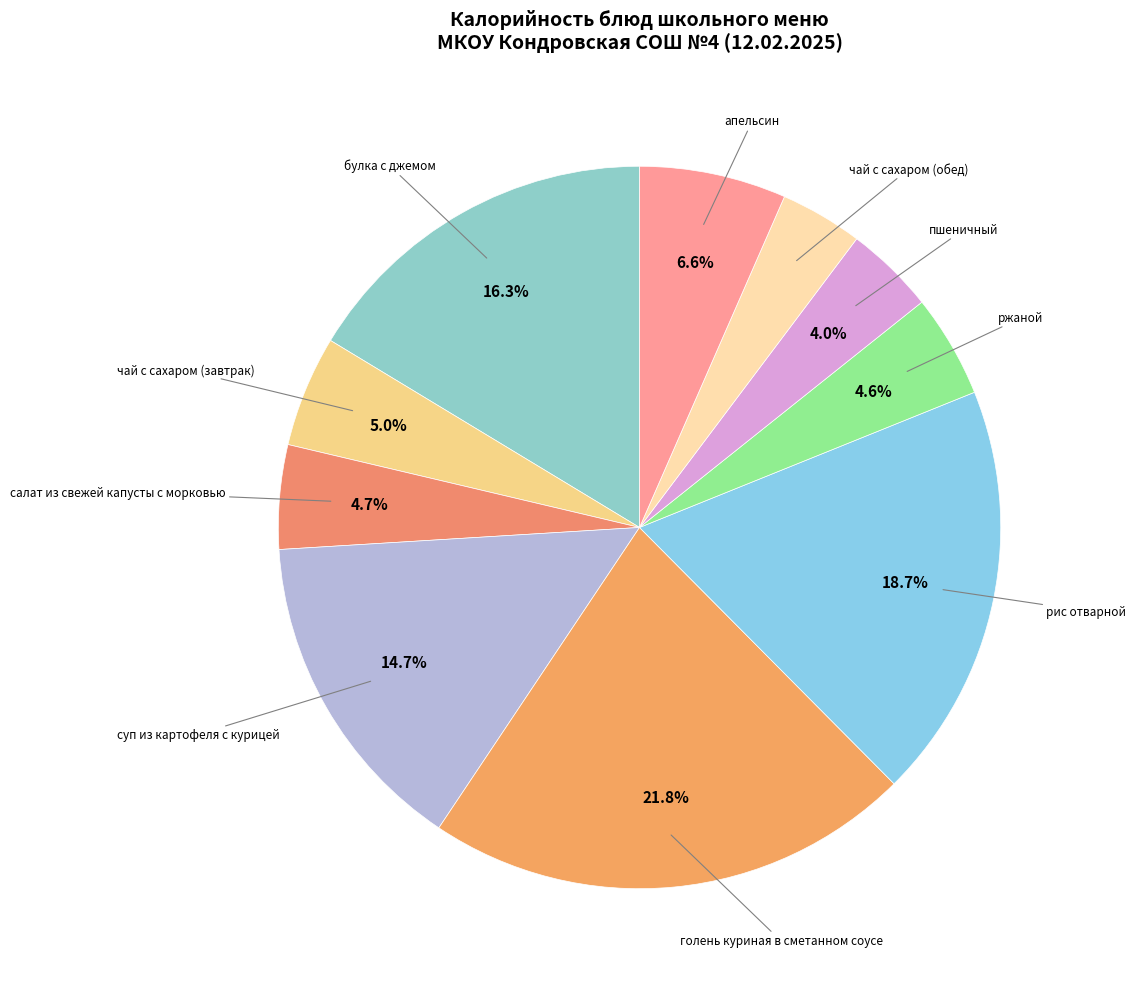

Is it true that рис отварной is 7% of the pie?

False